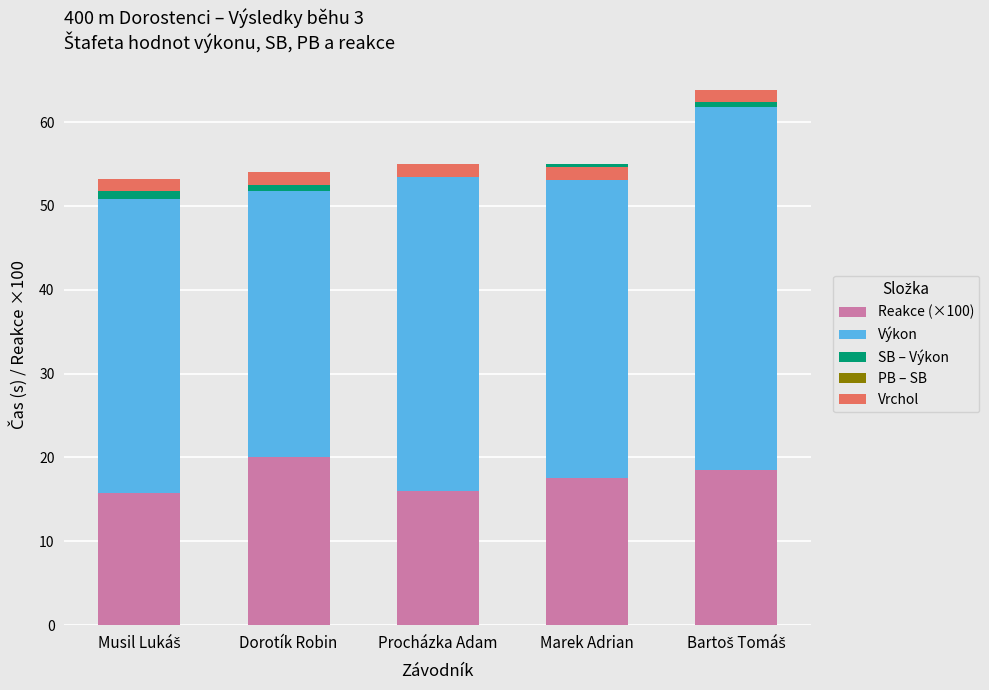

At how many categories does at least one series exceed 28?

5